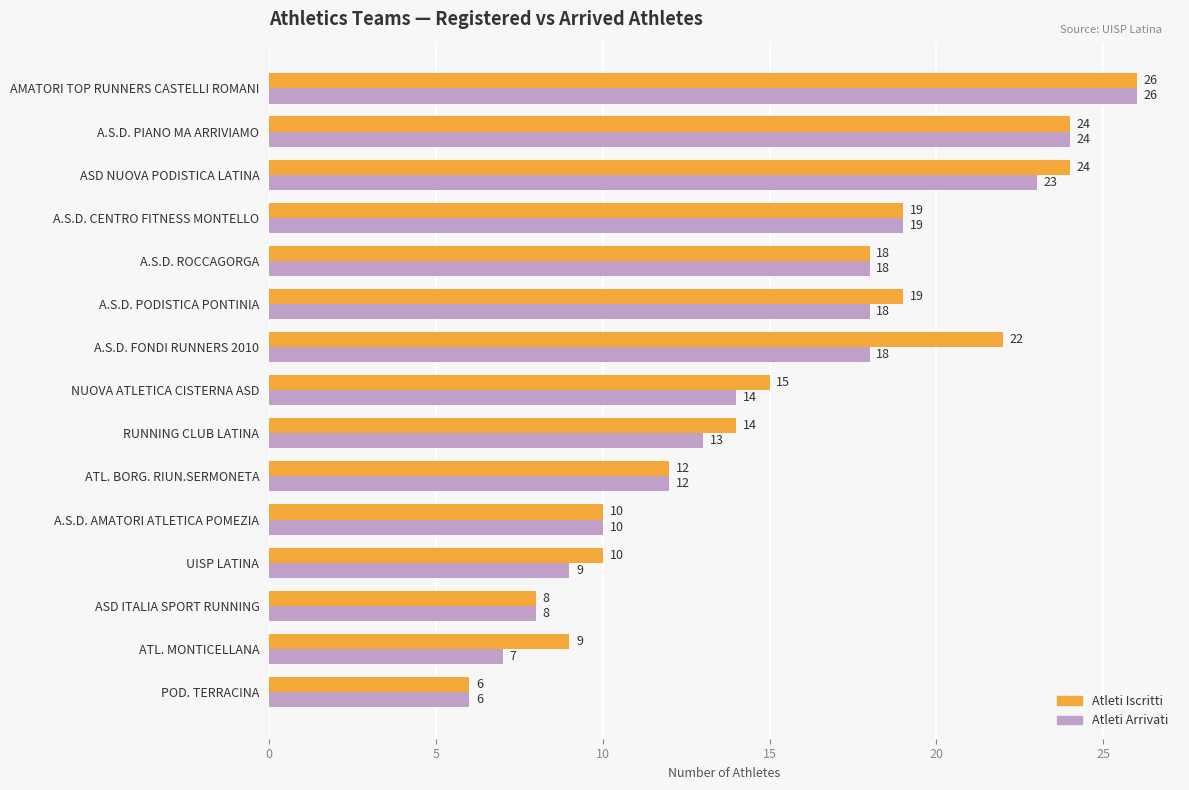

What is the total value across all series at AMATORI TOP RUNNERS CASTELLI ROMANI?

52